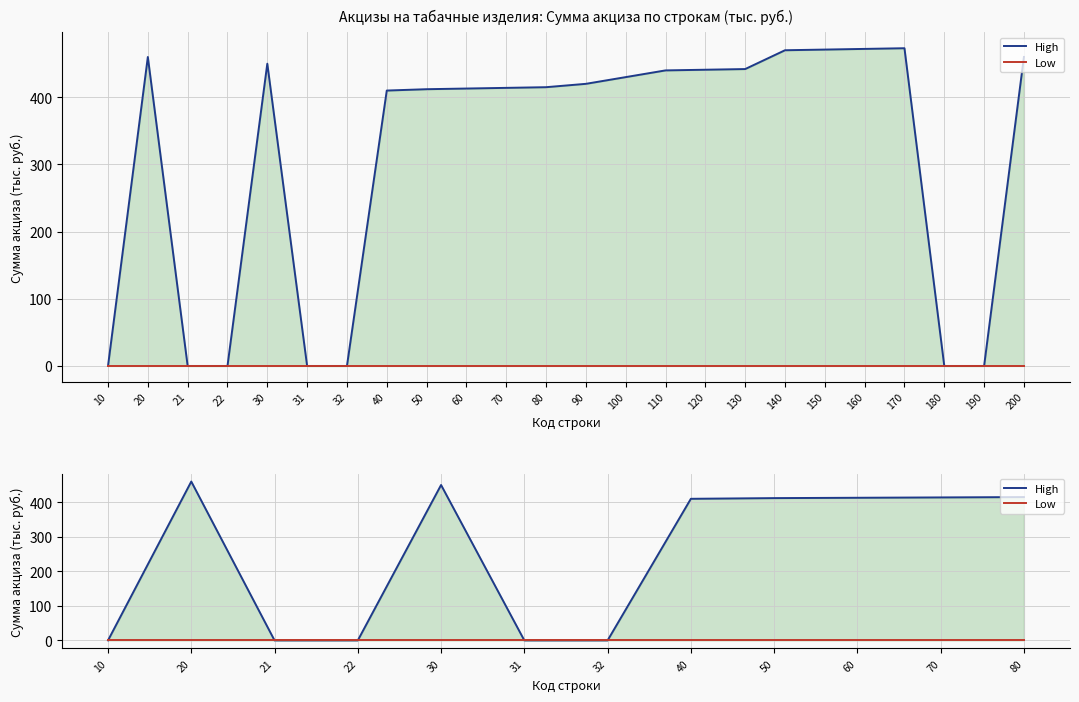

Reading left to right, list all the values displayed in this chart.

High: 0	460	0	0	450	0	0	410	412	413	414	415
Low: 0	0	0	0	0	0	0	0	0	0	0	0